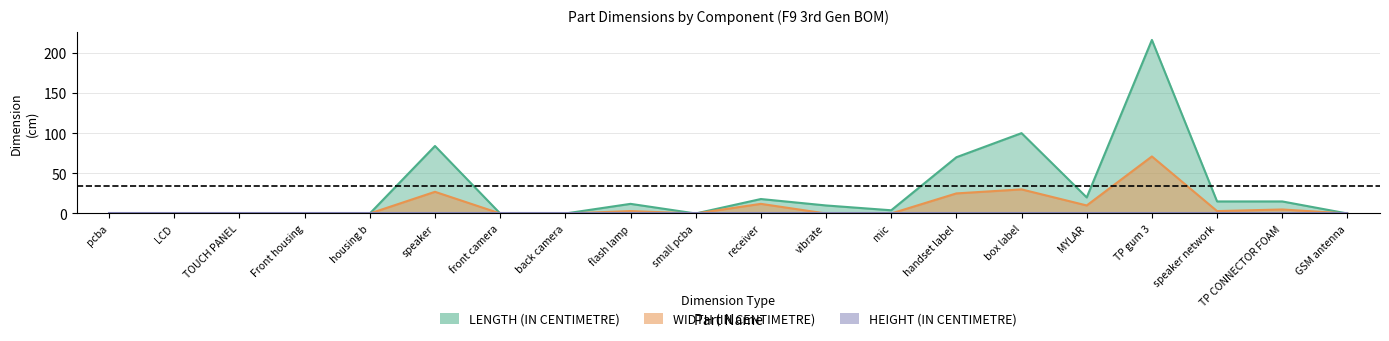

The value of LENGTH (IN CENTIMETRE) at LCD is 0. True or false?

True